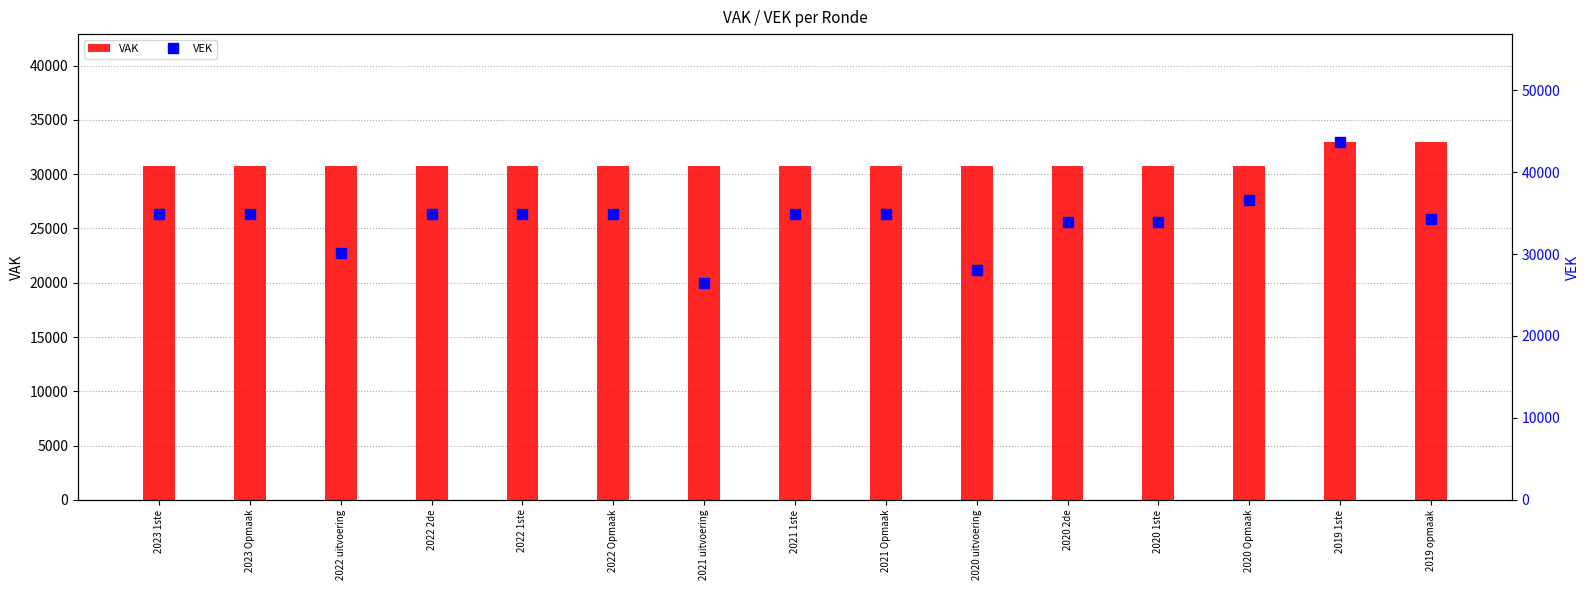

What is the smallest value displayed?

26452